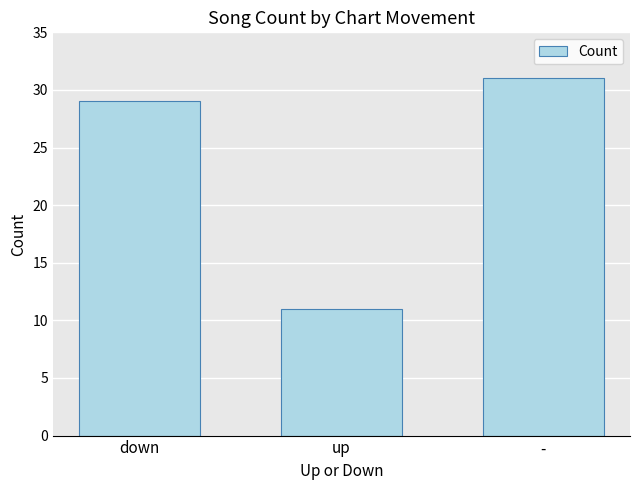

What is the difference between the second highest and minimum values?

18